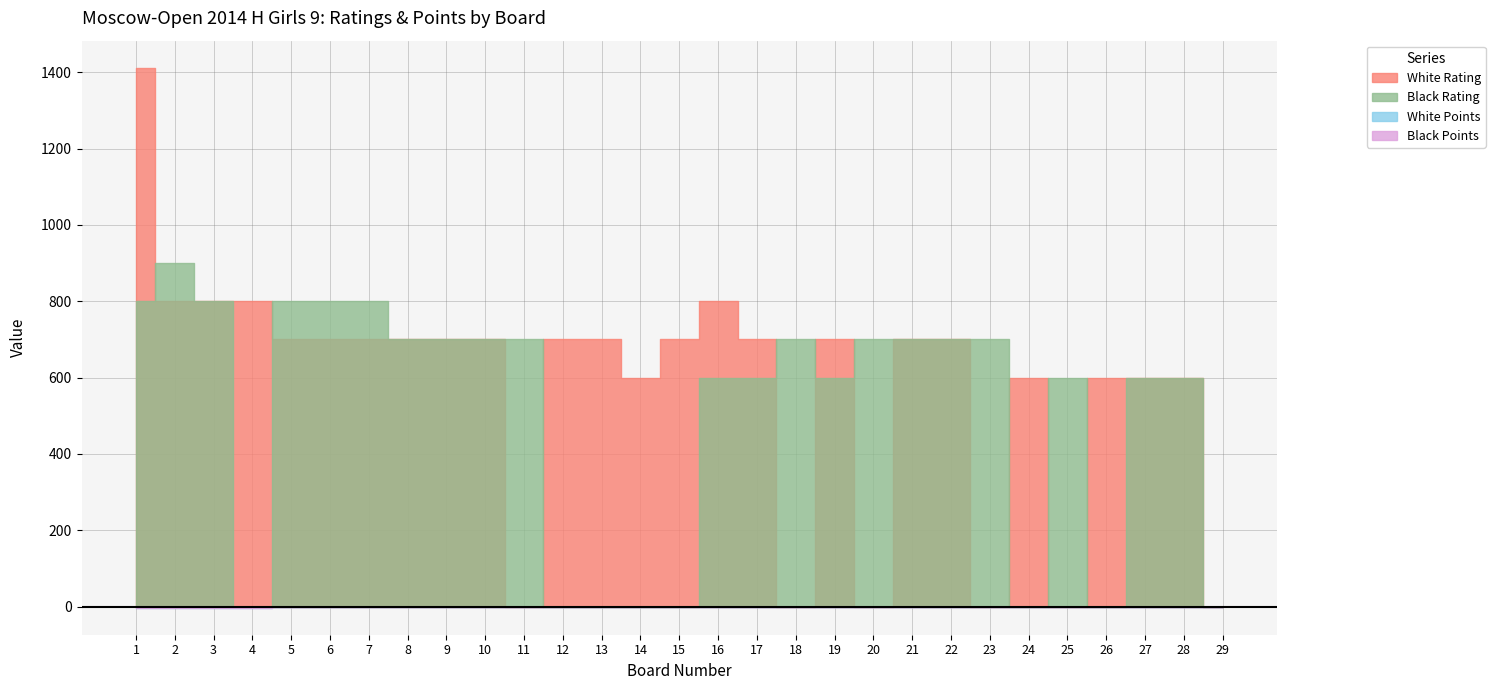

At 23, list the series in order from smallest to largest.

White Rating, White Points, Black Points, Black Rating